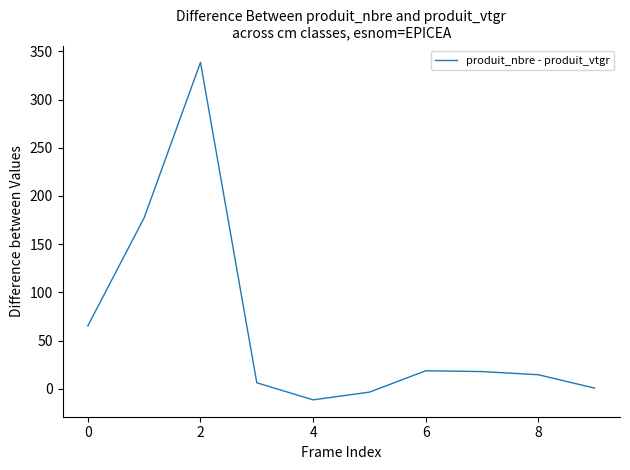

What is the difference between the maximum and minimum values?

350.1